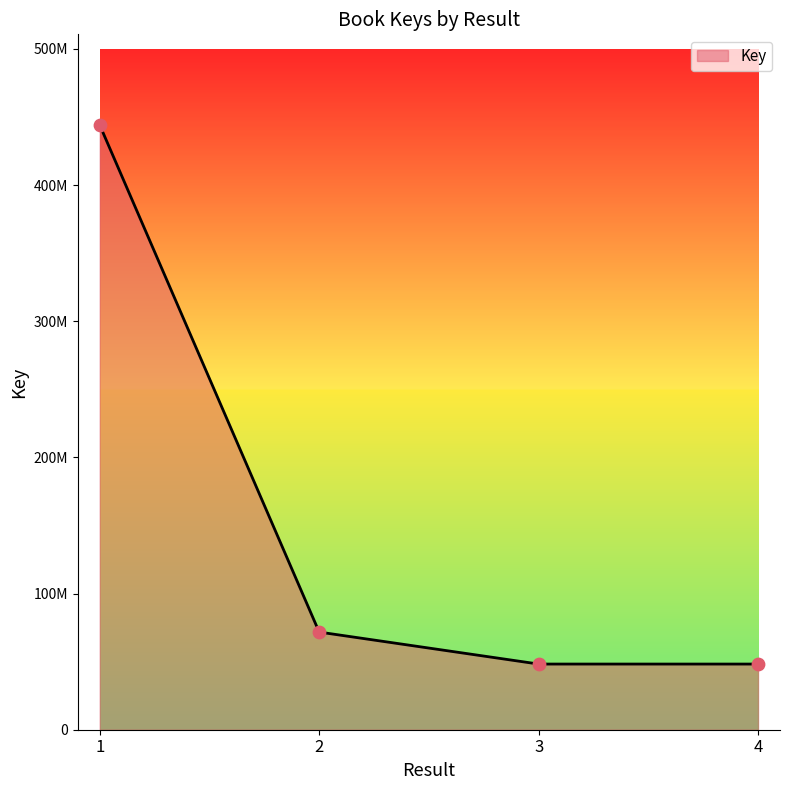

Does the chart have visible grid lines?

No